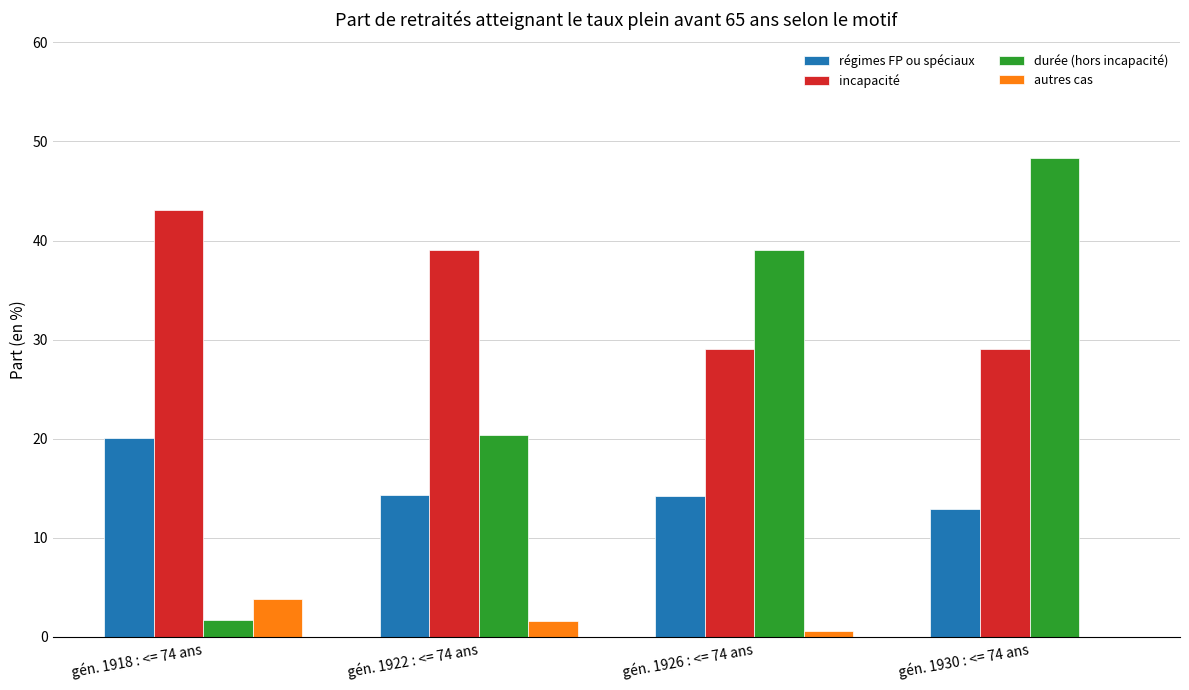

What are all the series names shown in the legend?

régimes FP ou spéciaux, incapacité, durée (hors incapacité), autres cas